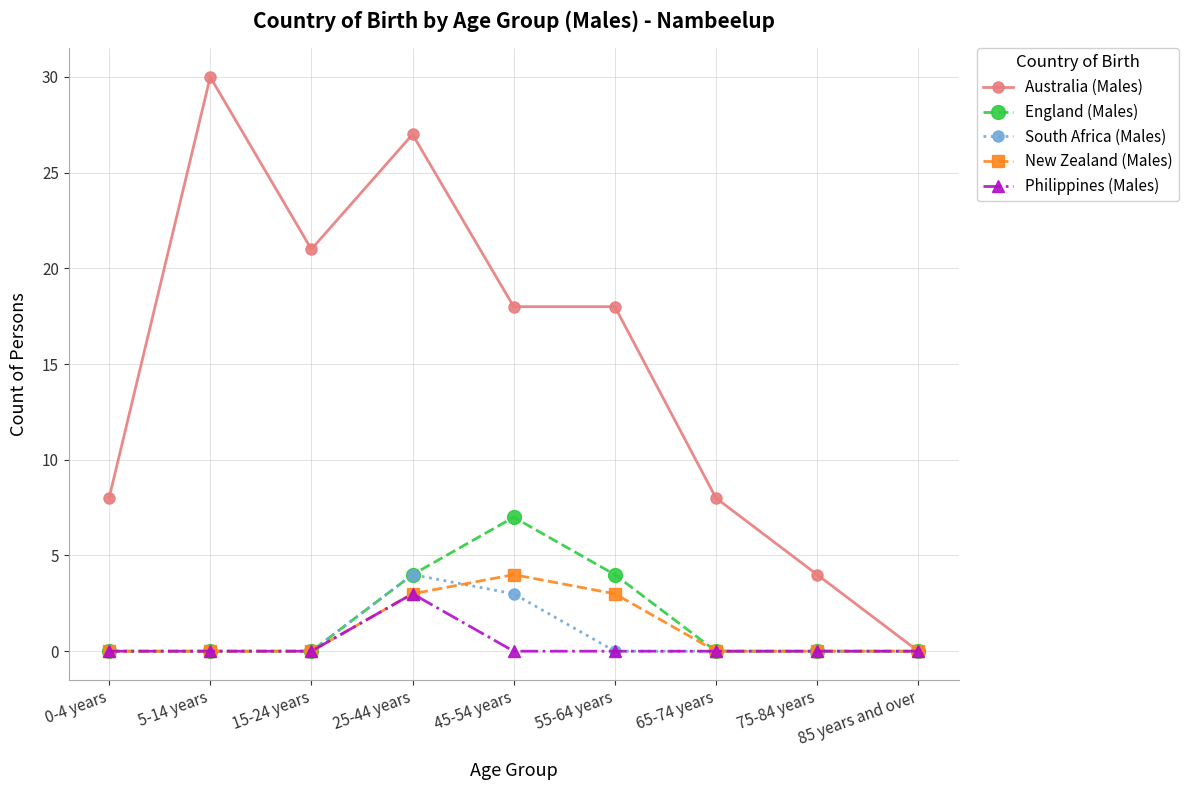

Which series has the largest range (max minus min)?

Australia (Males)